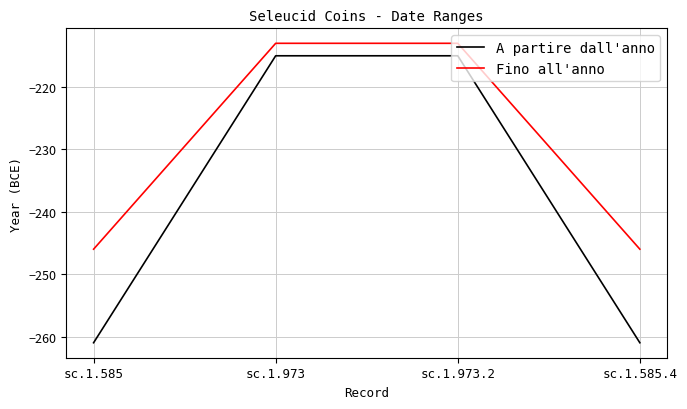

True or false: A partire dall'anno and Fino all'anno intersect in this chart.

False